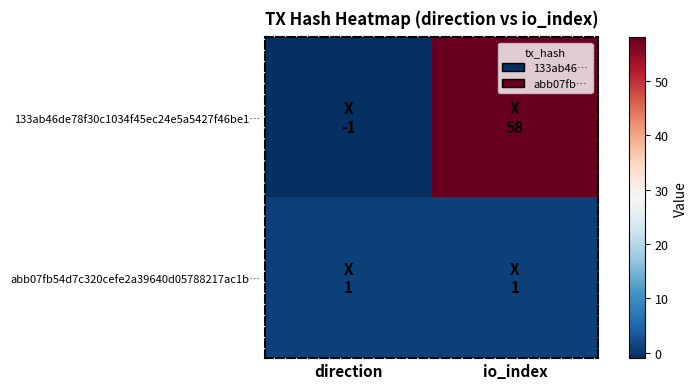

Which has a higher value, direction or io_index?

io_index